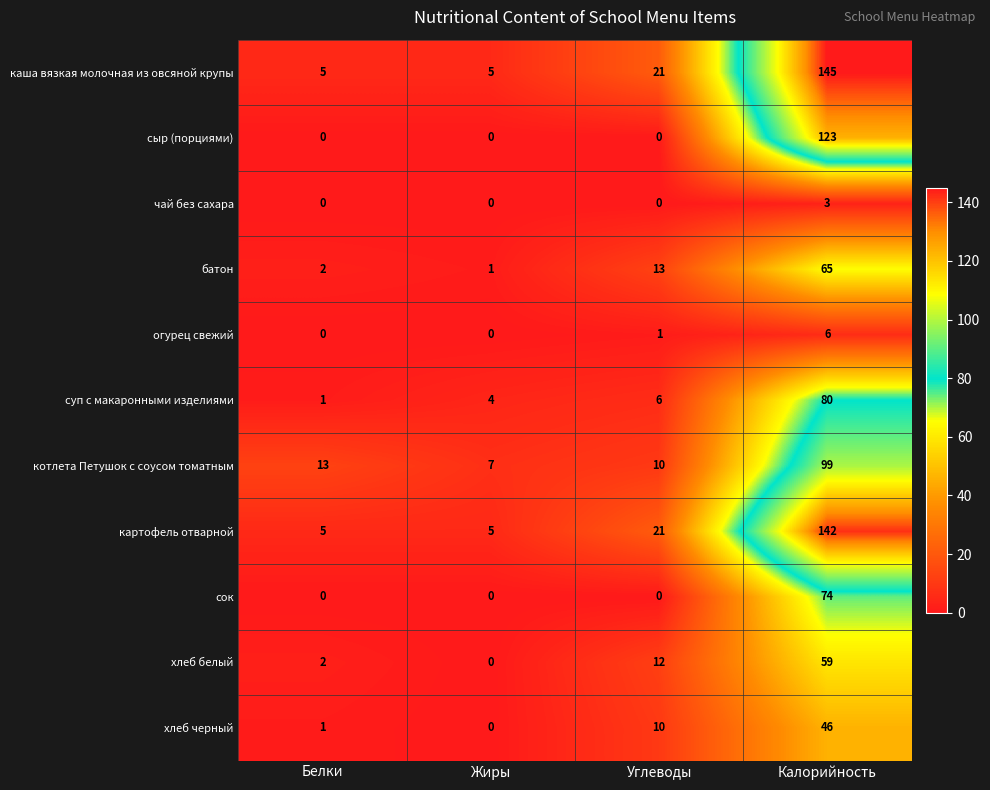

Where is батон nearest to the value 33?

Углеводы